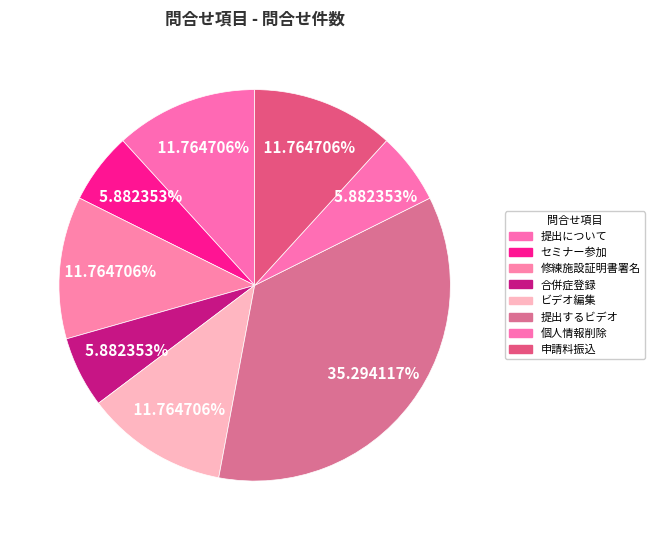

How many segments does this pie chart have?

8